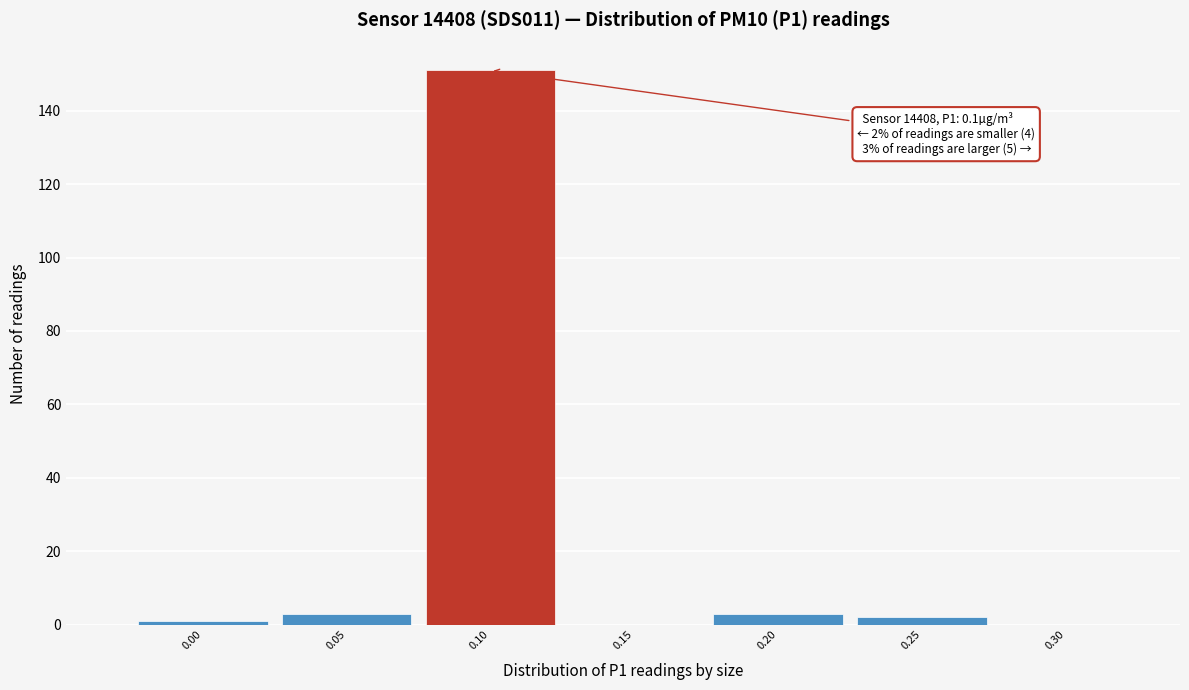

Reading left to right, extract all data points from this chart.

0.00=1	0.05=3	0.10=151	0.15=0	0.20=3	0.25=2	0.30=0